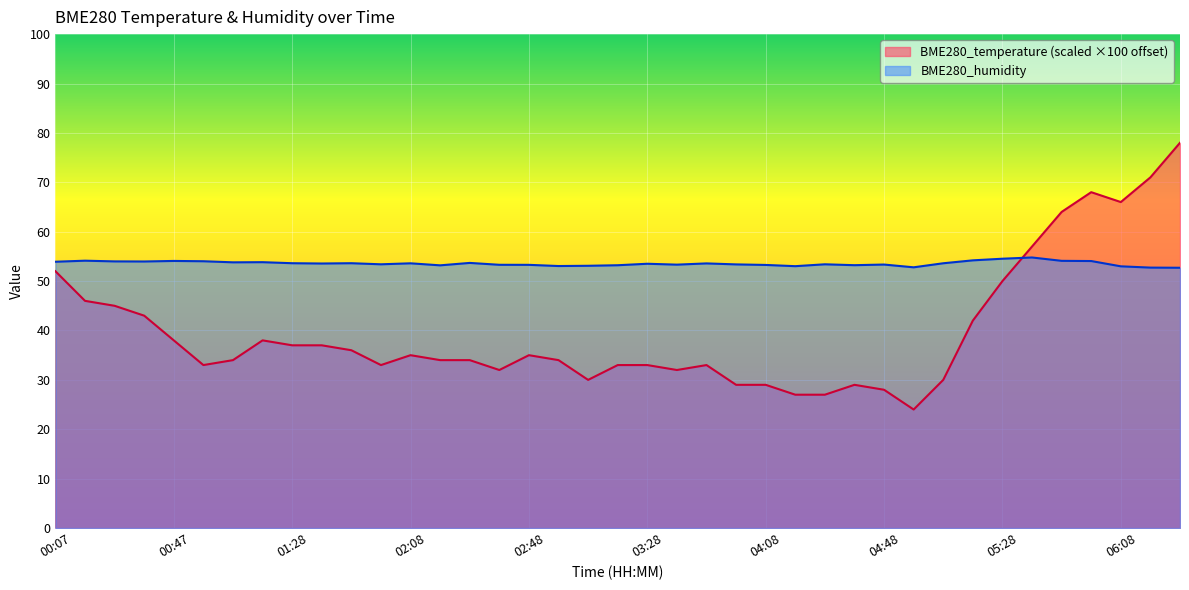

What is the sum of the BME280_temperature values at 03:08 and 05:08?

60.0